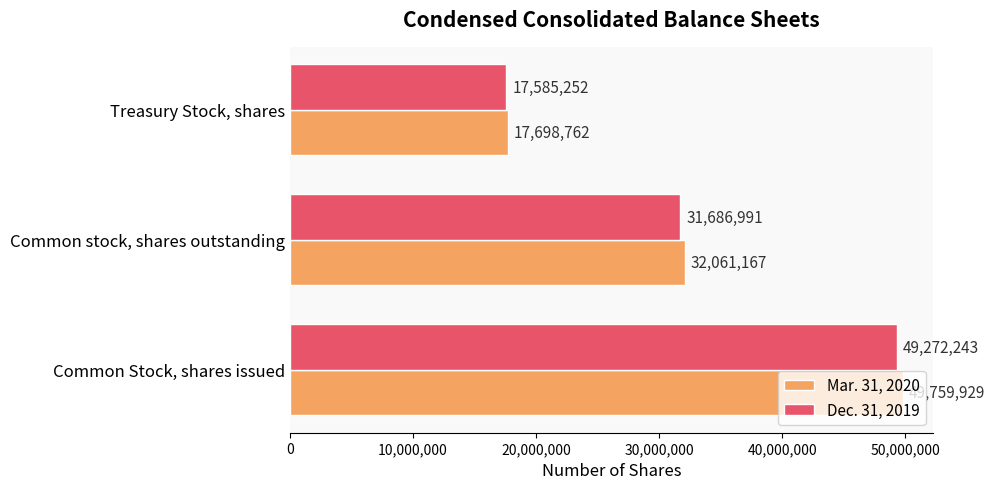

What is the lowest value of the Dec. 31, 2019 series?

17585252